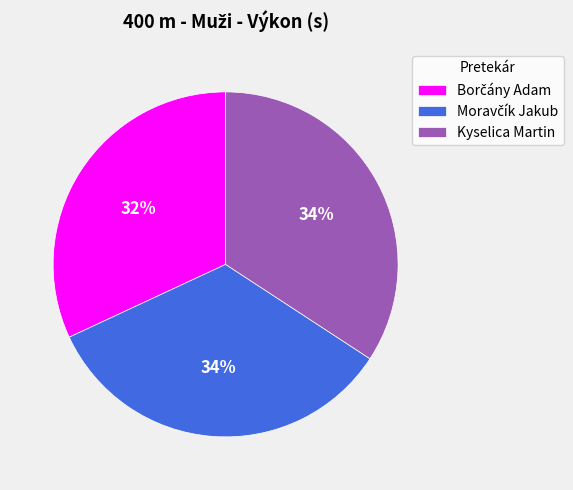

To the nearest percent, what is the average slice percentage?

33%